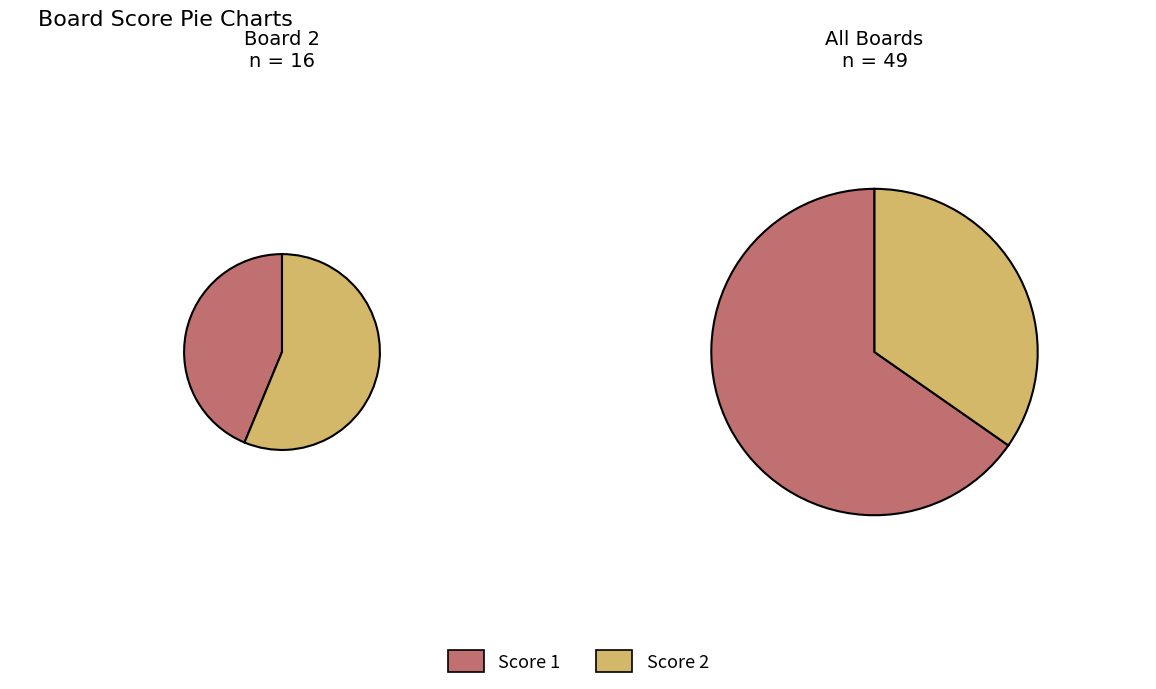

What is the smallest slice in the pie chart?

1